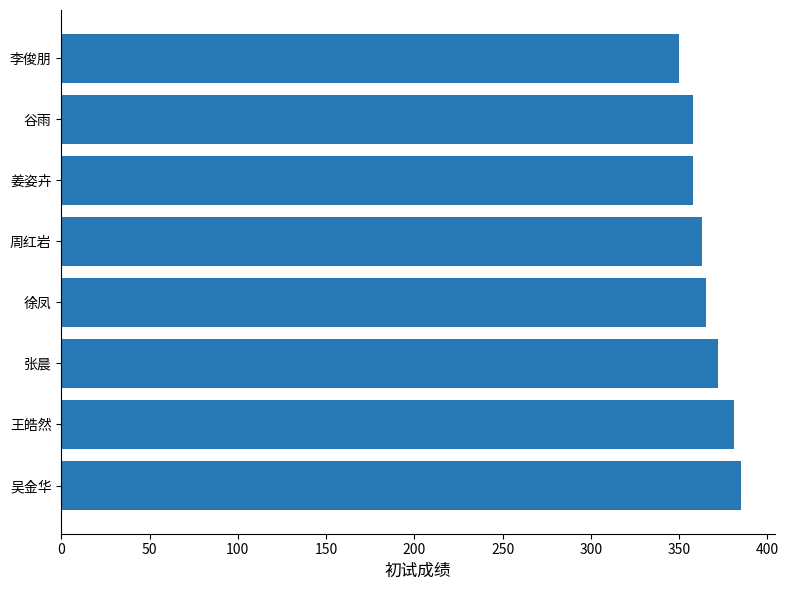

Is it true that the value at 吴金华 is 223?

False